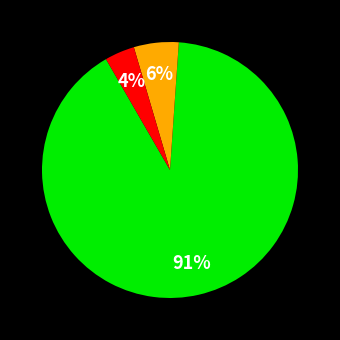

To the nearest percent, what is the average slice percentage?

33%